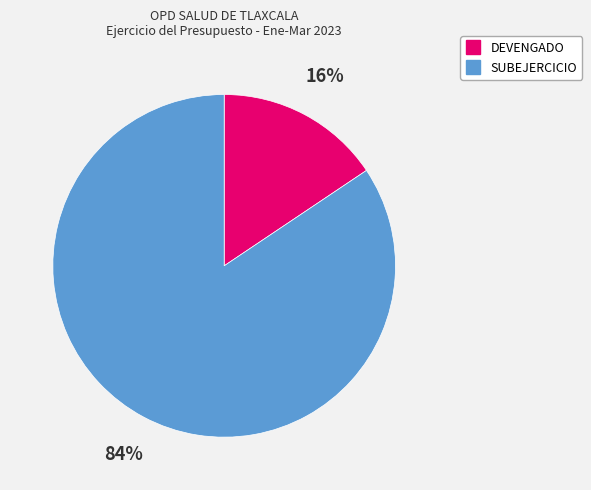

To the nearest percent, what portion does SUBEJERCICIO represent?

84%